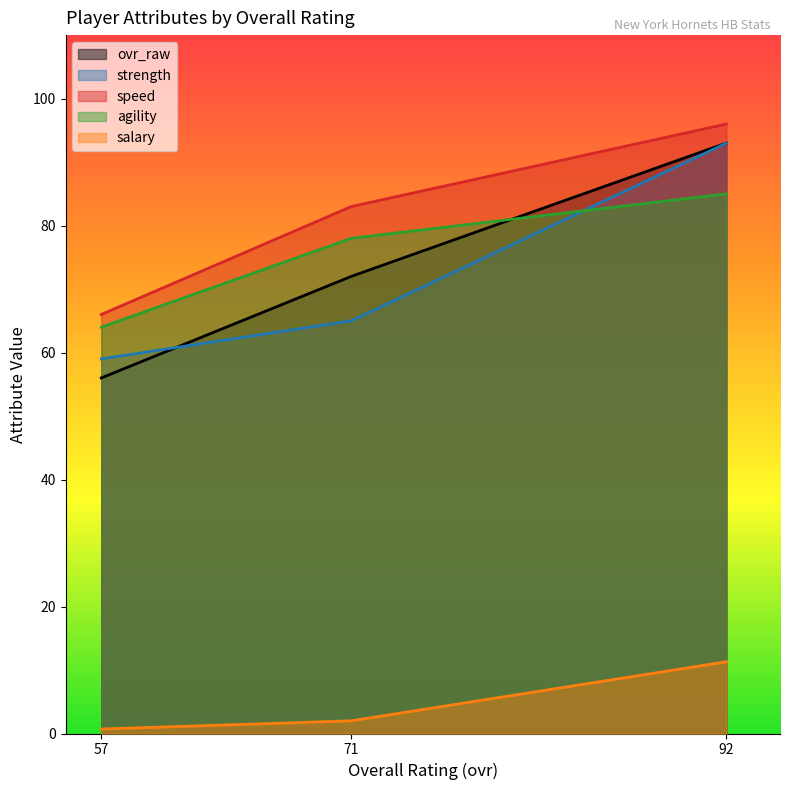

Is the value of salary at 71 greater than the value of speed at 57?

No